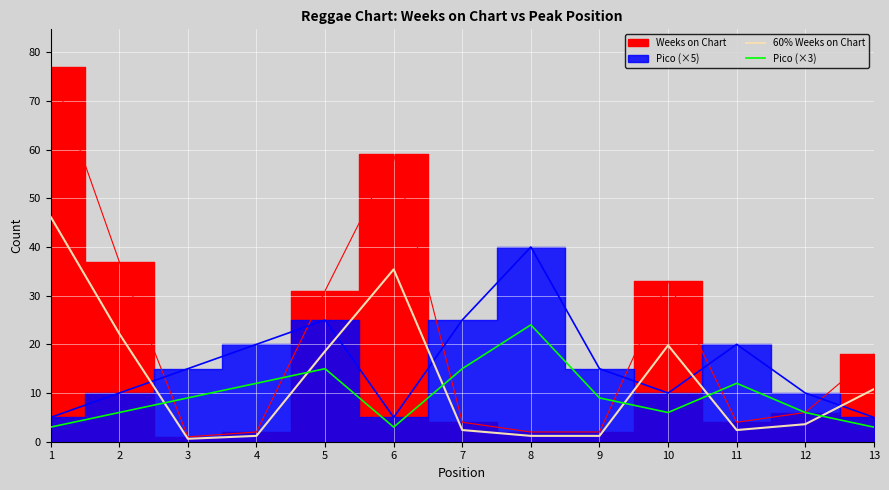

Where does the Pico (×3) series first go above 9?

4